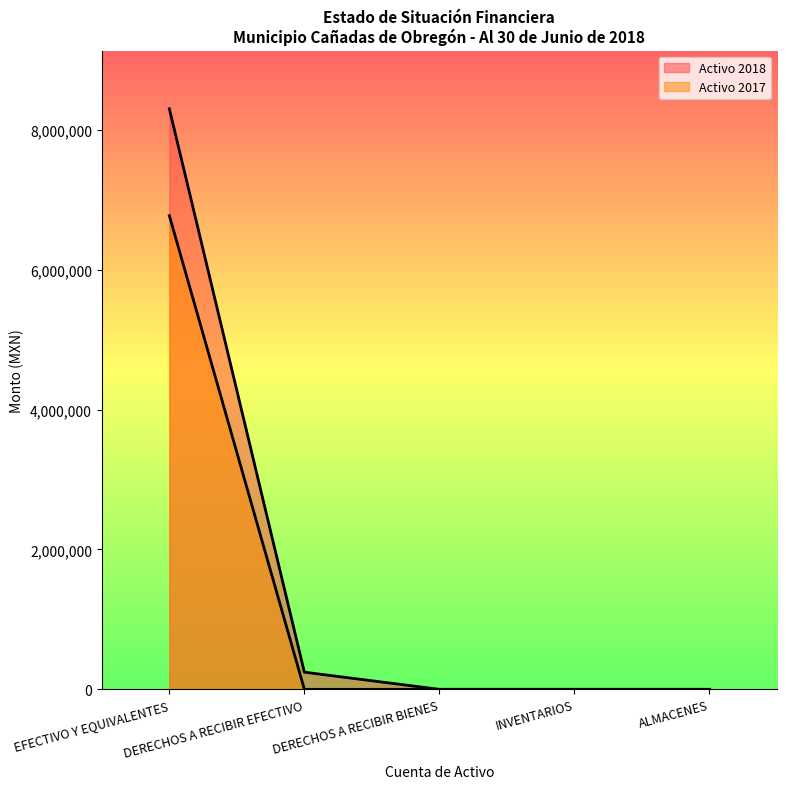

At which label does Activo 2017 reach its peak?

EFECTIVO Y EQUIVALENTES